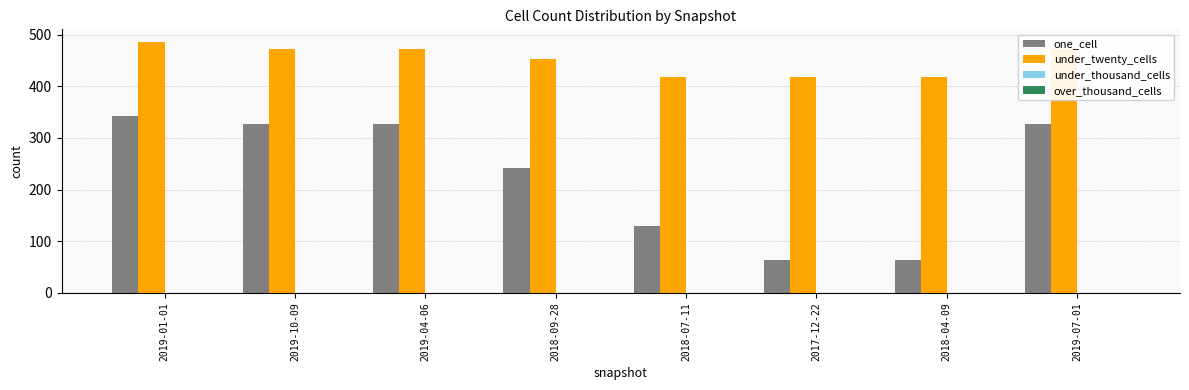

How many distinct data groups are displayed?

2